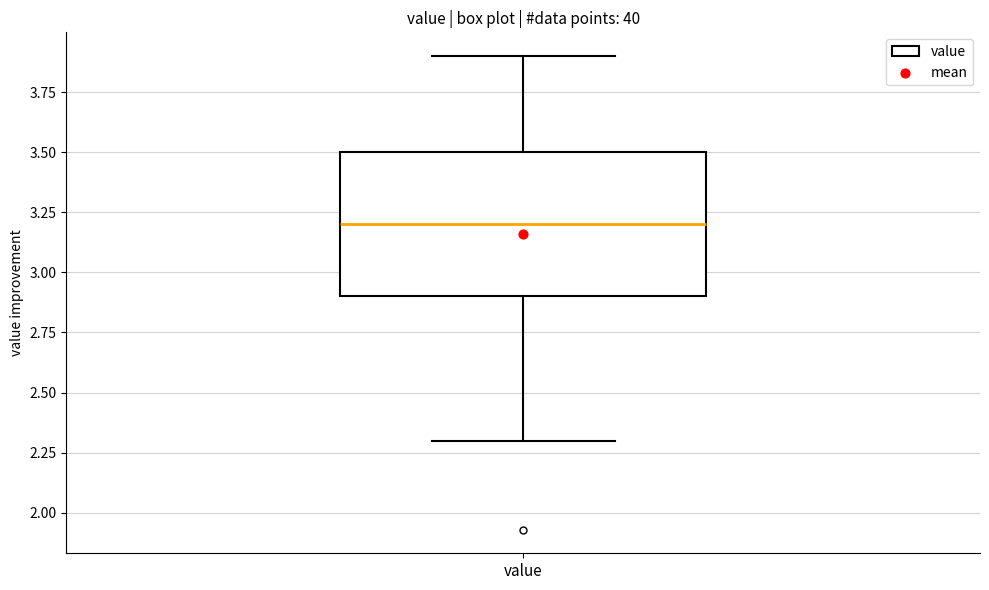

Transcribe this box plot: give where the median line is, the range the box spans, and where the two whiskers end, as read against the y-axis. The values are not printed on the chart, so give them approximately, as read against the axis.

median 3.2, box 2.9 to 3.5, whiskers 2.3 to 3.9